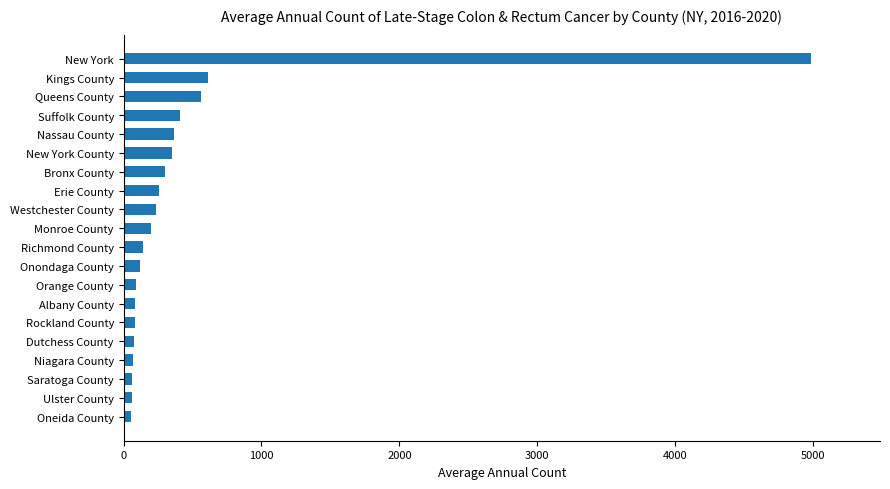

Which has a higher value, New York or Westchester County?

New York